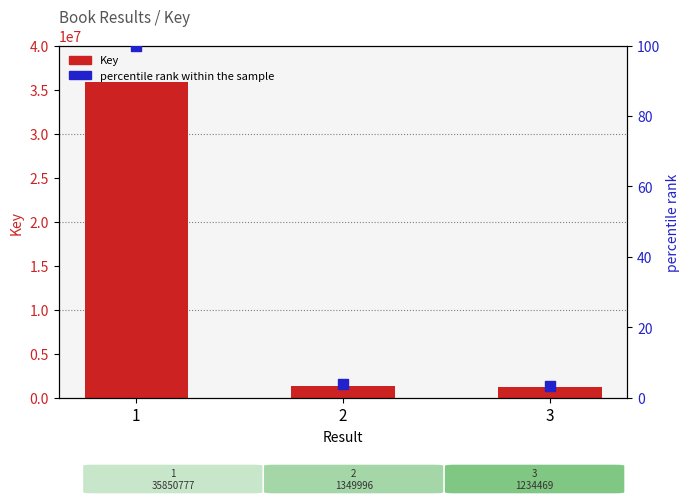

Which series reaches the minimum Y coordinate?

percentile rank within the sample